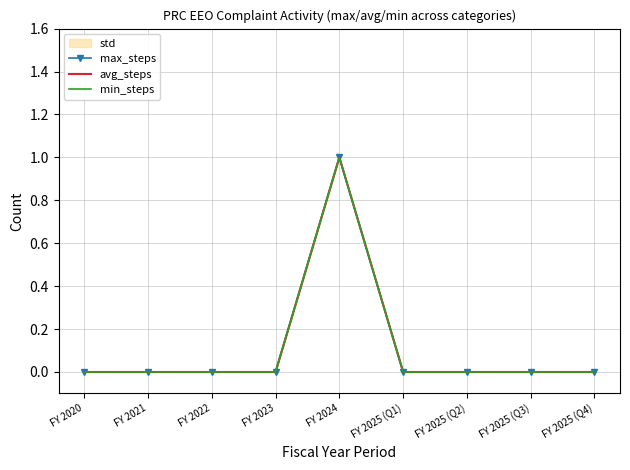

What is the label of the 3rd point from the right?

FY 2025 (Q2)